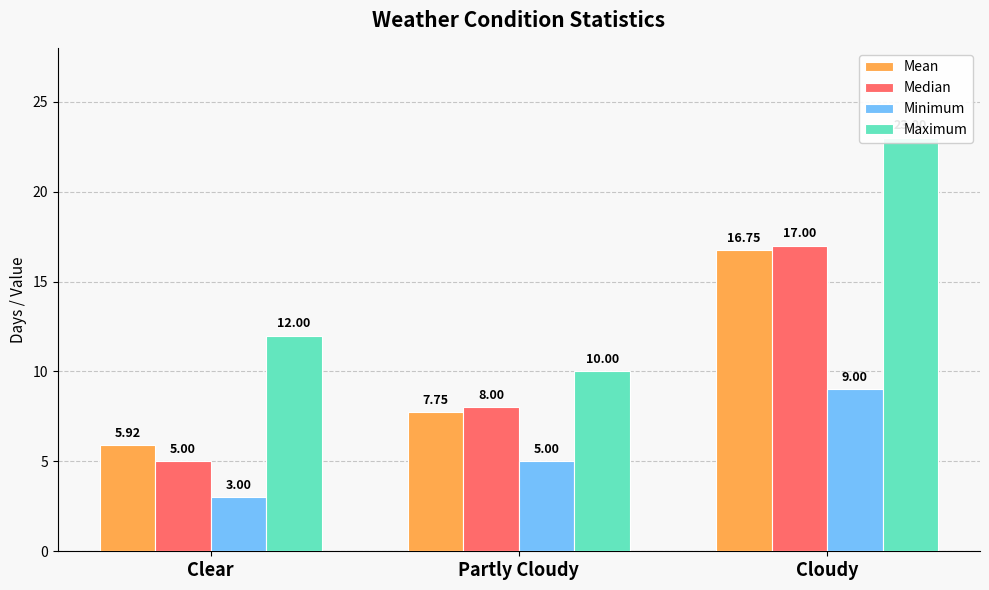

What is the label of the 2nd bar from the right?

Partly Cloudy